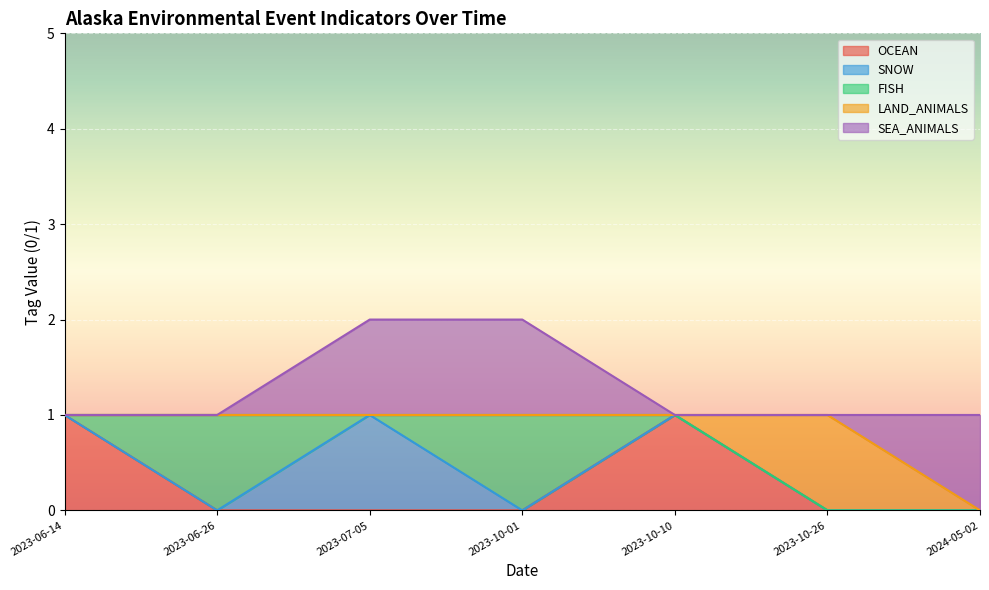

What is the label of the 7th point from the left?

2024-05-02